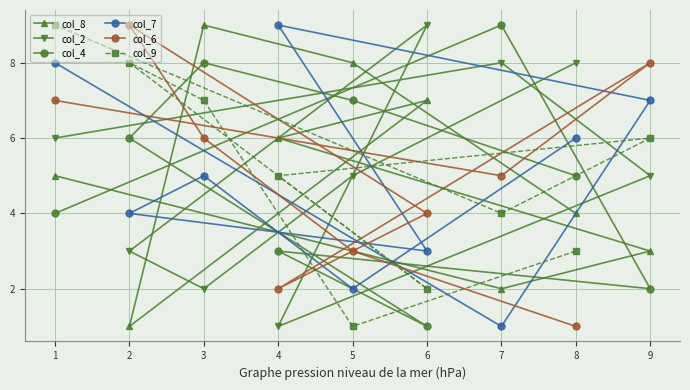

What is the approximate value of col_8 at 3?

9